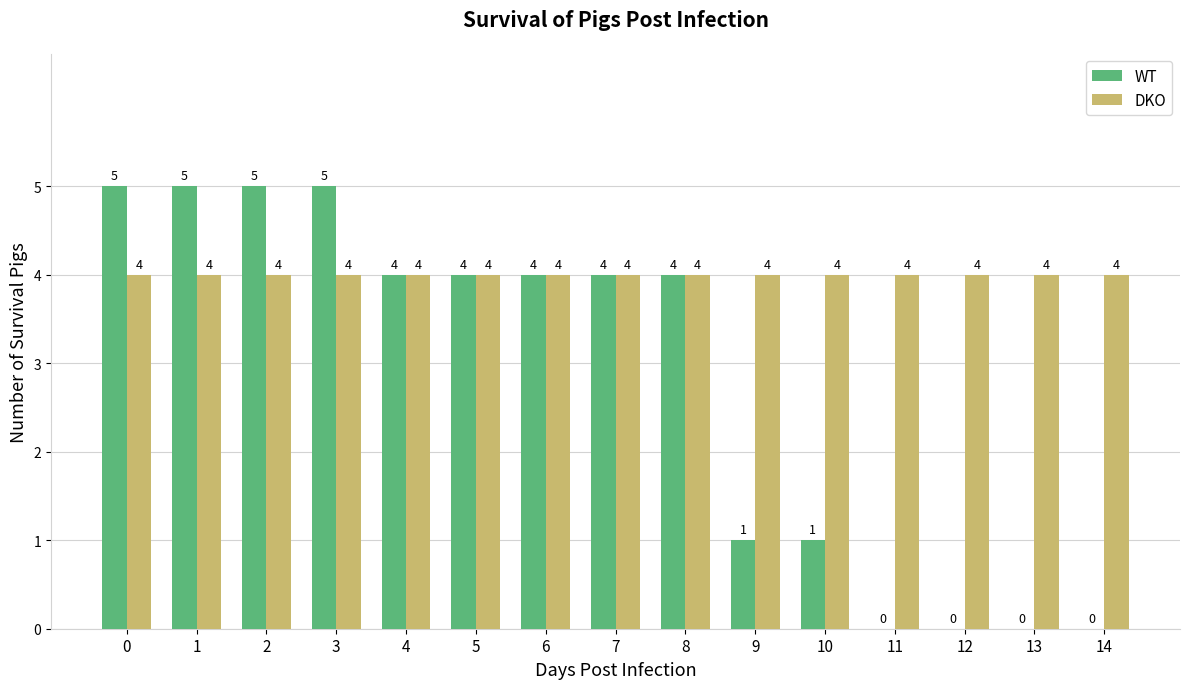

Which series has the widest spread of values?

WT